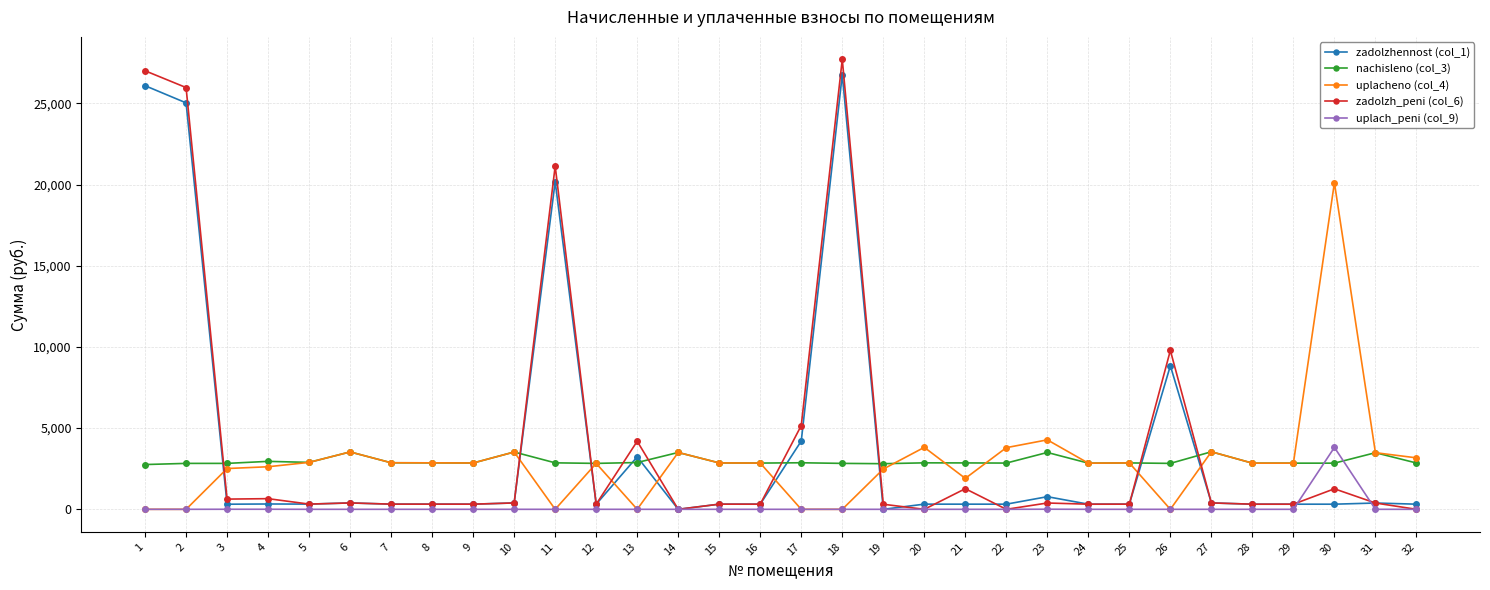

Which series ends up on top after the final intersection of nachisleno (col_3) and uplach_peni (col_9)?

nachisleno (col_3)